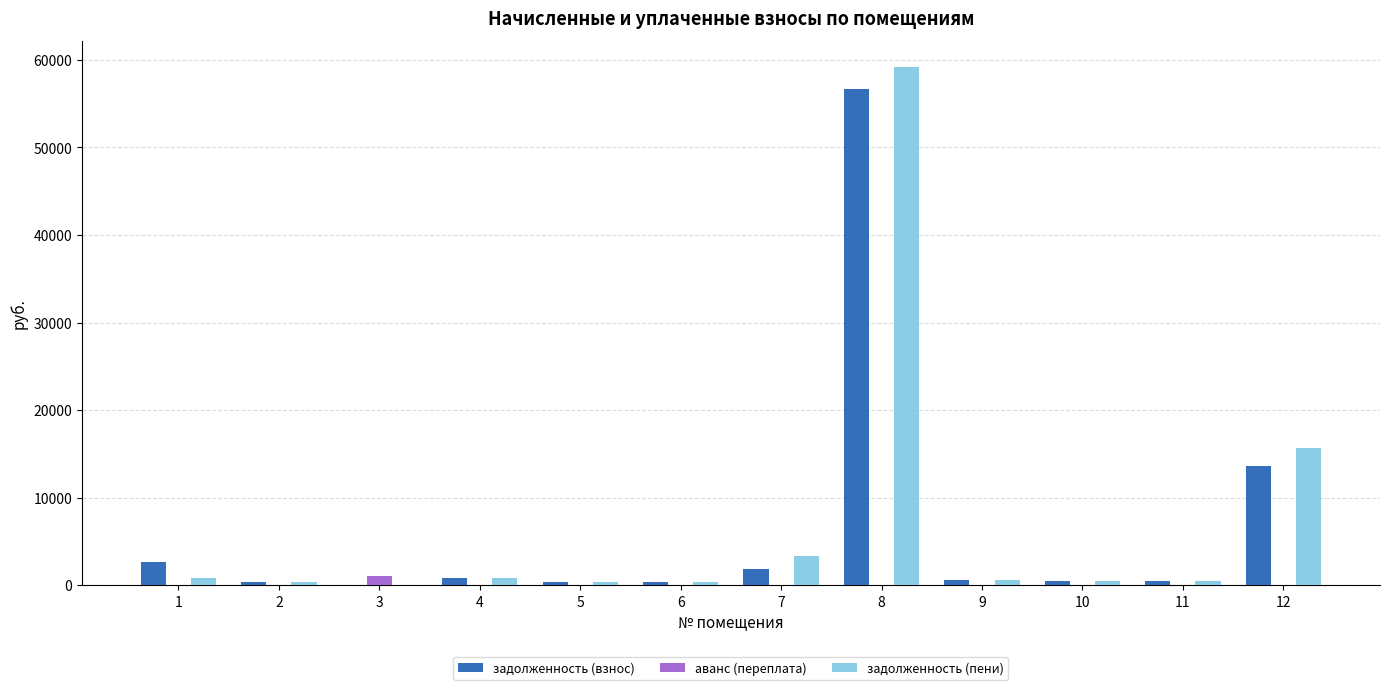

What is the sum of all задолженность (пени) values?

82385.6